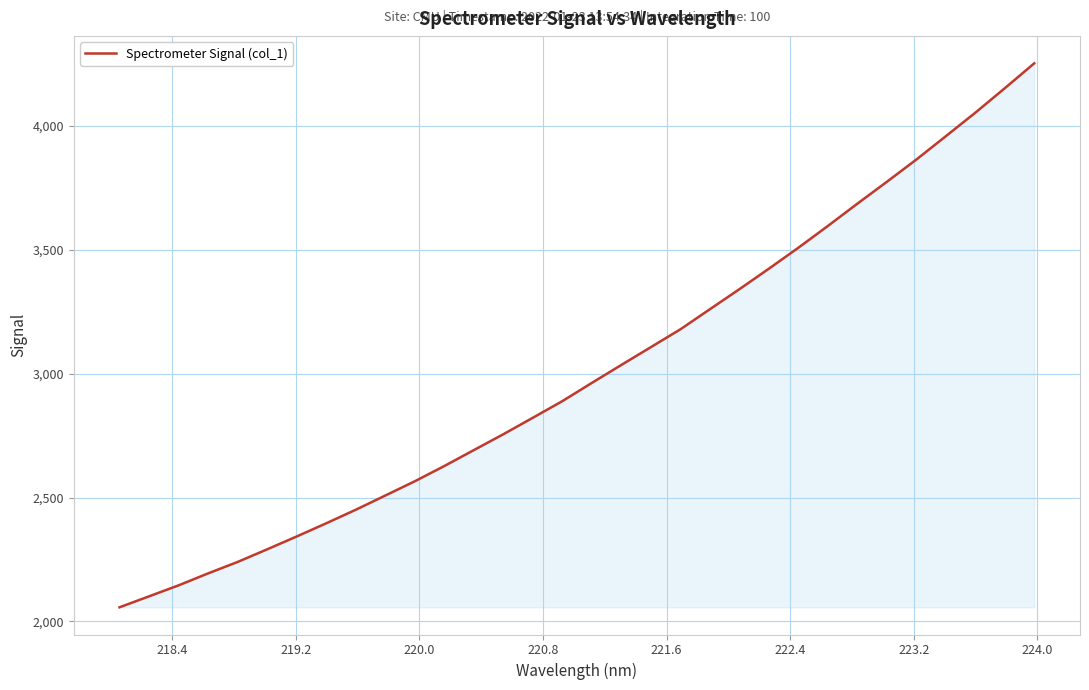

What is the difference between the maximum and minimum values?

2196.1